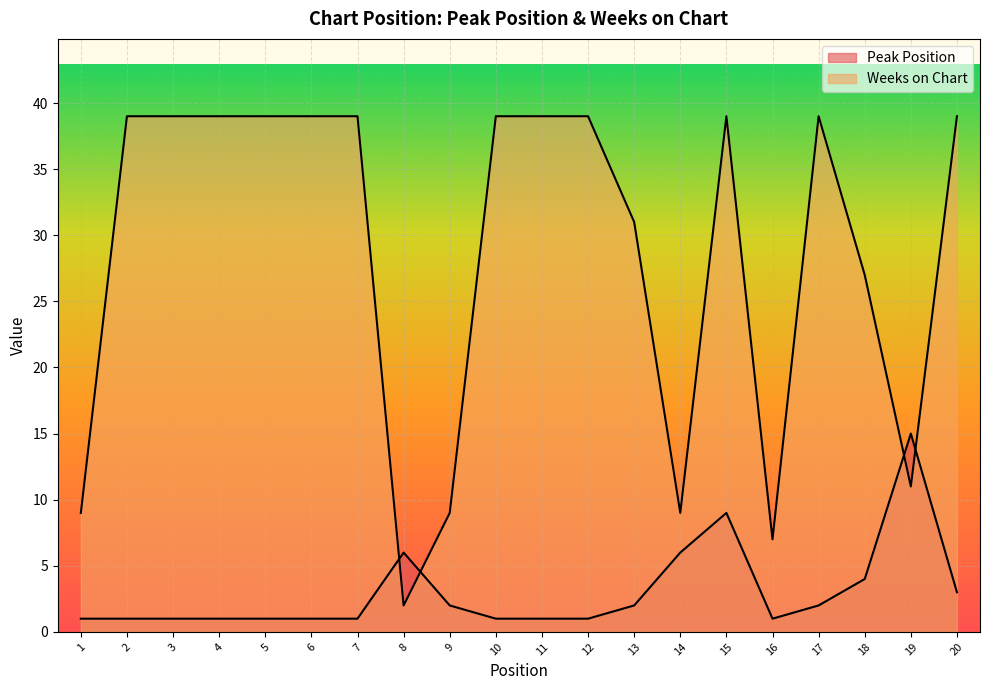

What is the value of the Weeks on Chart point at the 6th from the left?

39